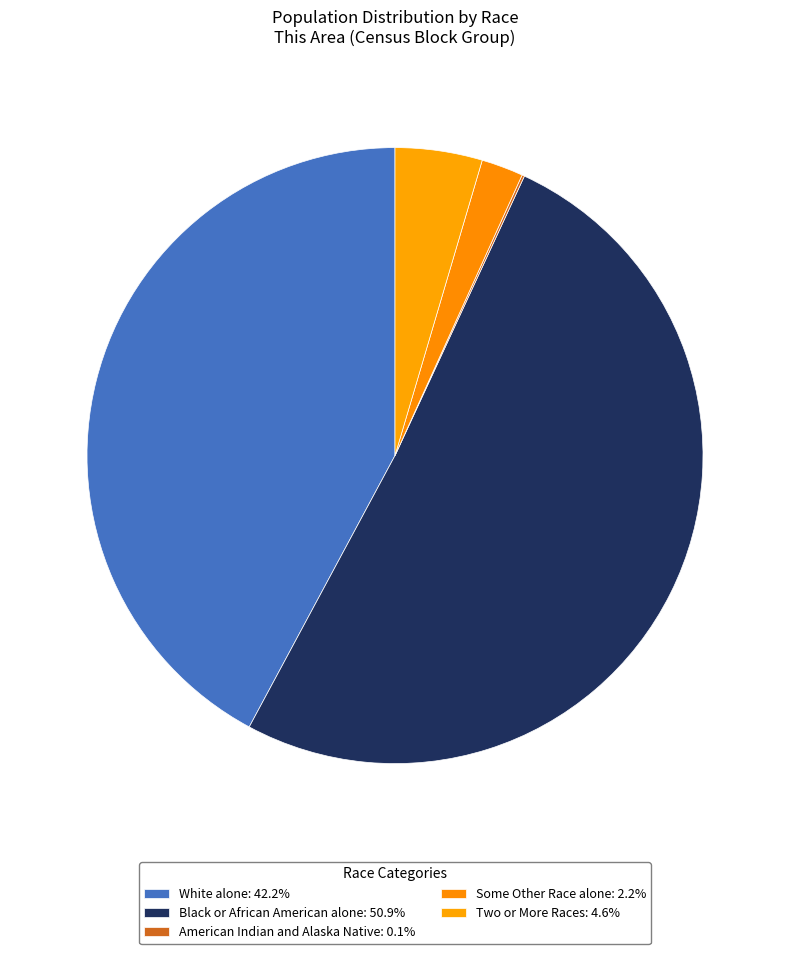

Which slice is the largest?

Black or African American alone